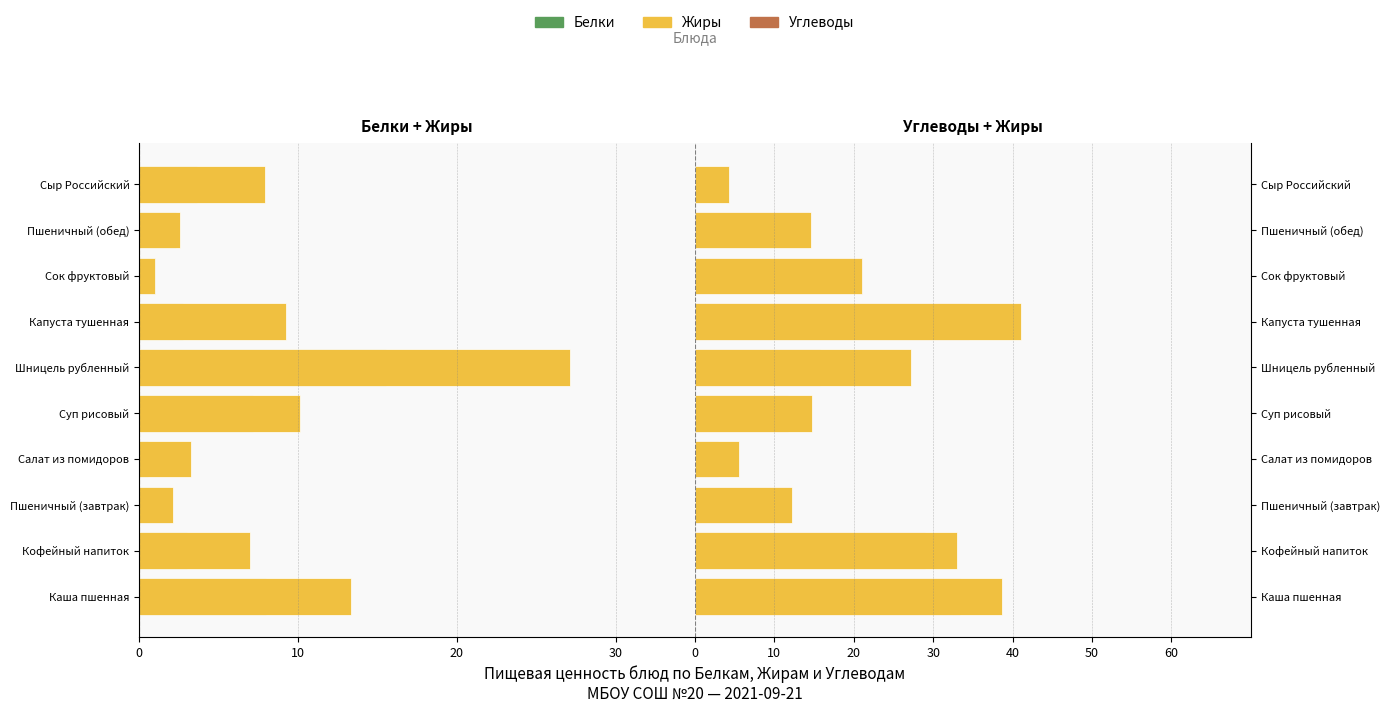

The value of Жиры at Суп рисовый is 6.2. True or false?

False